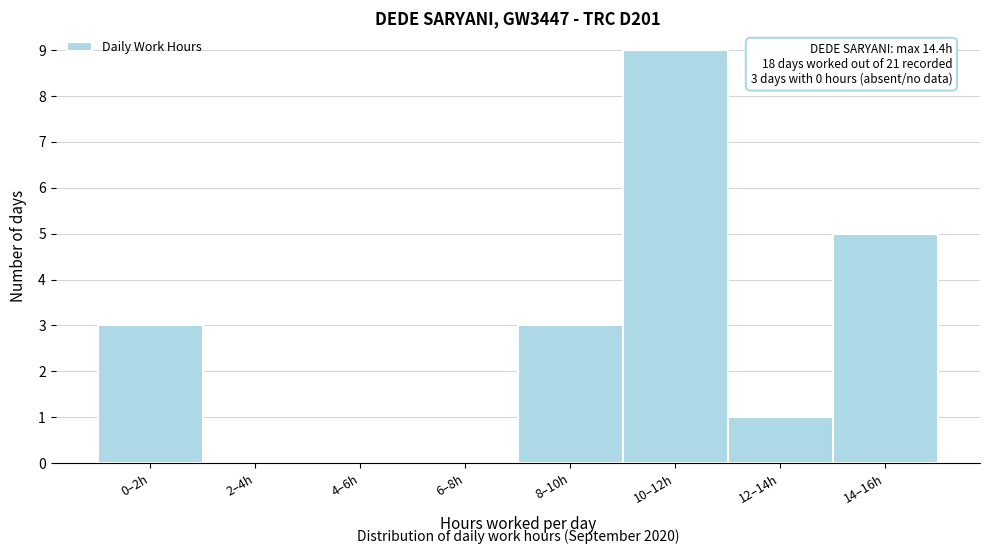

Reading left to right, list all the values displayed in this chart.

0–2h=3	2–4h=0	4–6h=0	6–8h=0	8–10h=3	10–12h=9	12–14h=1	14–16h=5